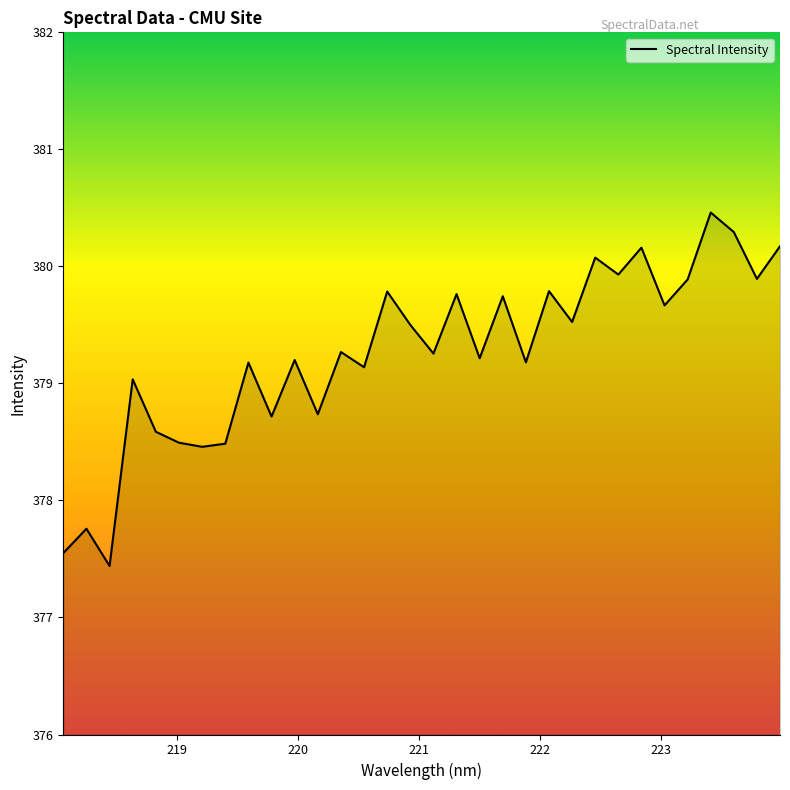

What is the maximum value shown in the chart?

380.5